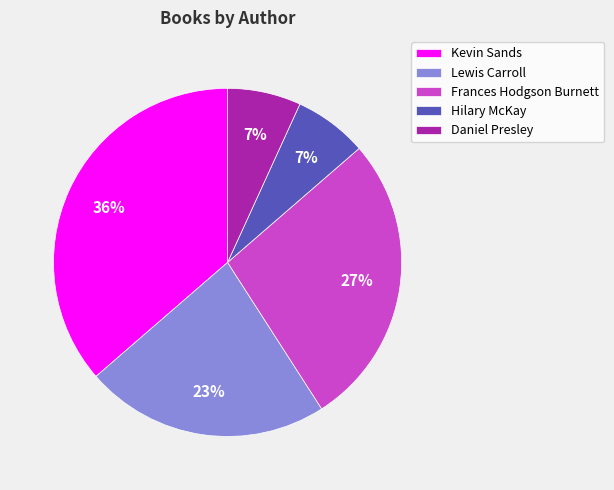

True or false: Hilary McKay accounts for 7% of the total.

True